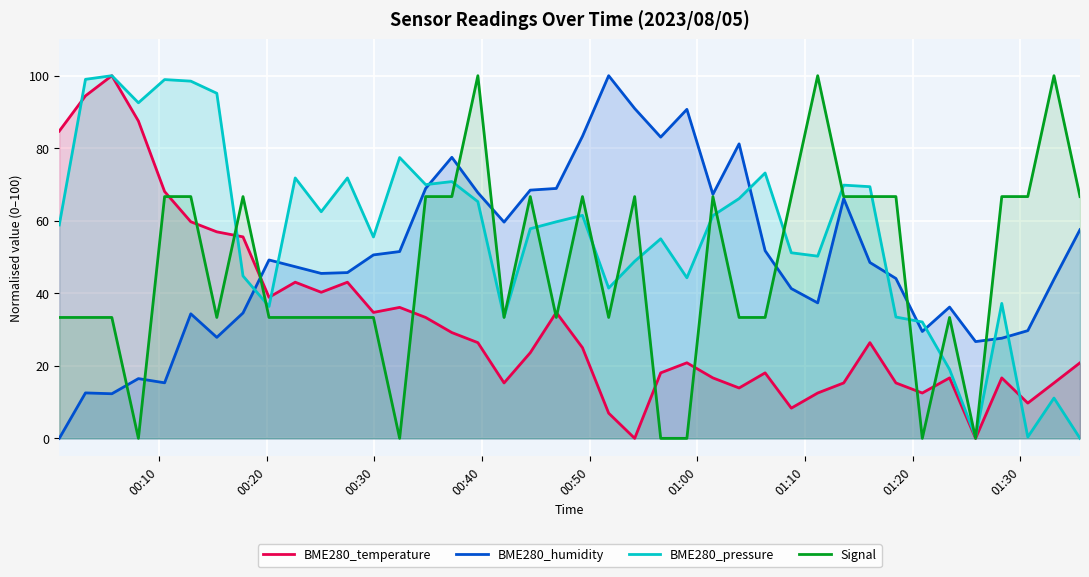

Which series has the largest total across all categories?

BME280_pressure